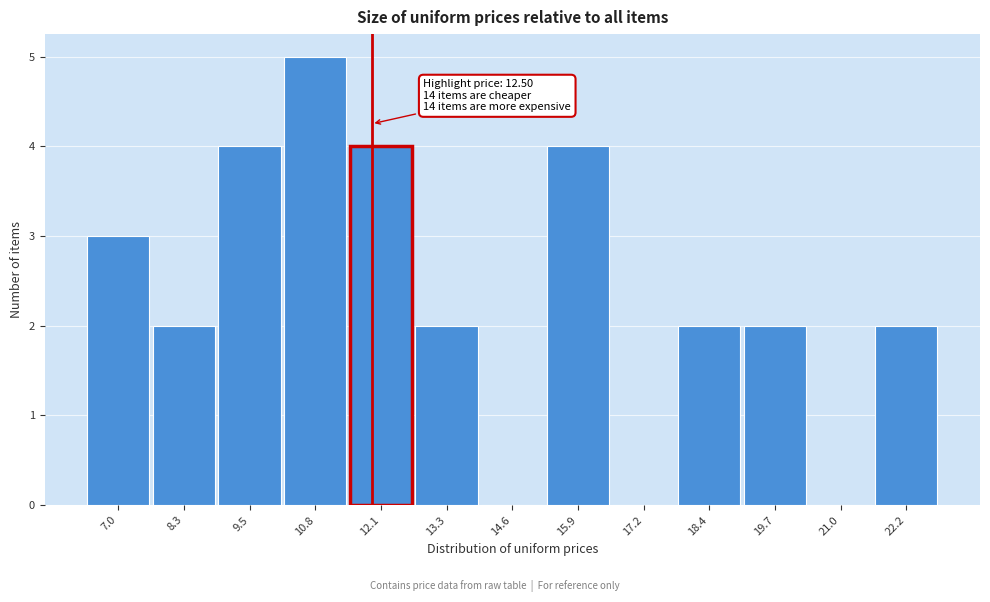

Reading left to right, extract all data points from this chart.

7.0=3	8.3=2	9.5=4	10.8=5	12.1=4	13.3=2	14.6=0	15.9=4	17.2=0	18.4=2	19.7=2	21.0=0	22.2=2